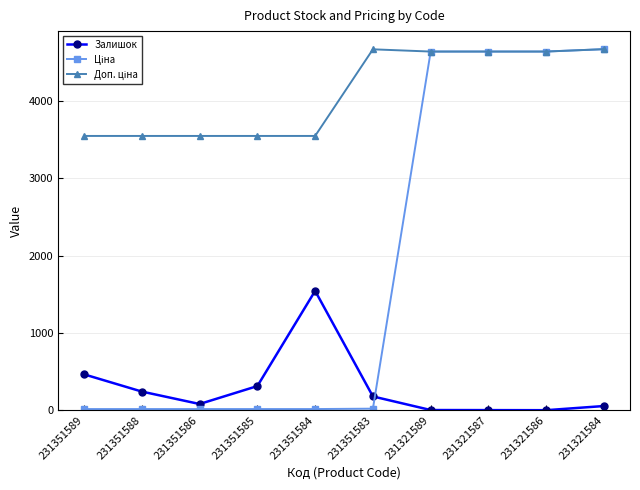

The value of Залишок at 231351589 is 465.0. True or false?

True